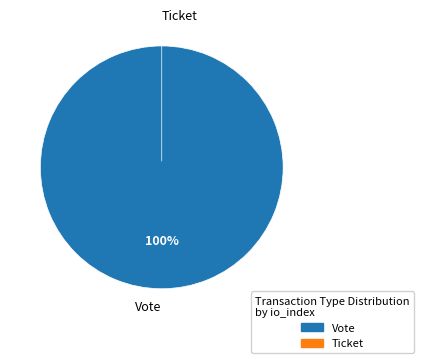

To the nearest percent, what percentage of the pie is Vote?

100%